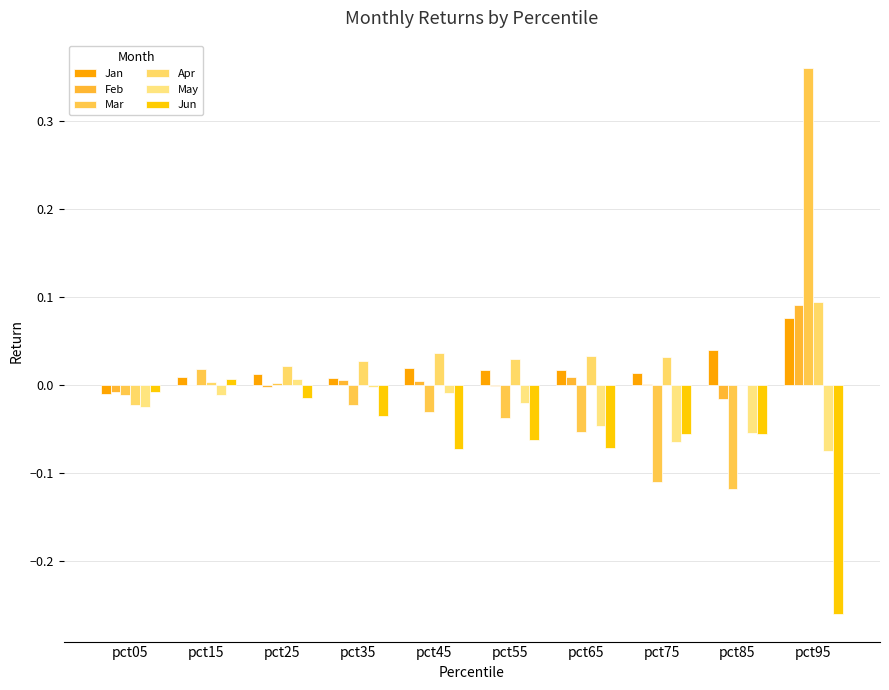

Which category has the highest value across all series?

pct95